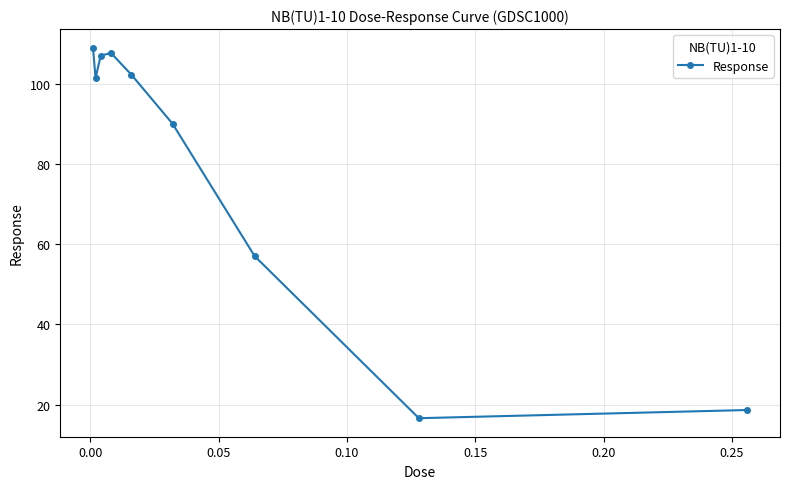

Reading right to left, transcribe all the data shown in this chart.

18.6	16.6	57.0	90.1	102.3	107.7	107.1	101.4	109.1